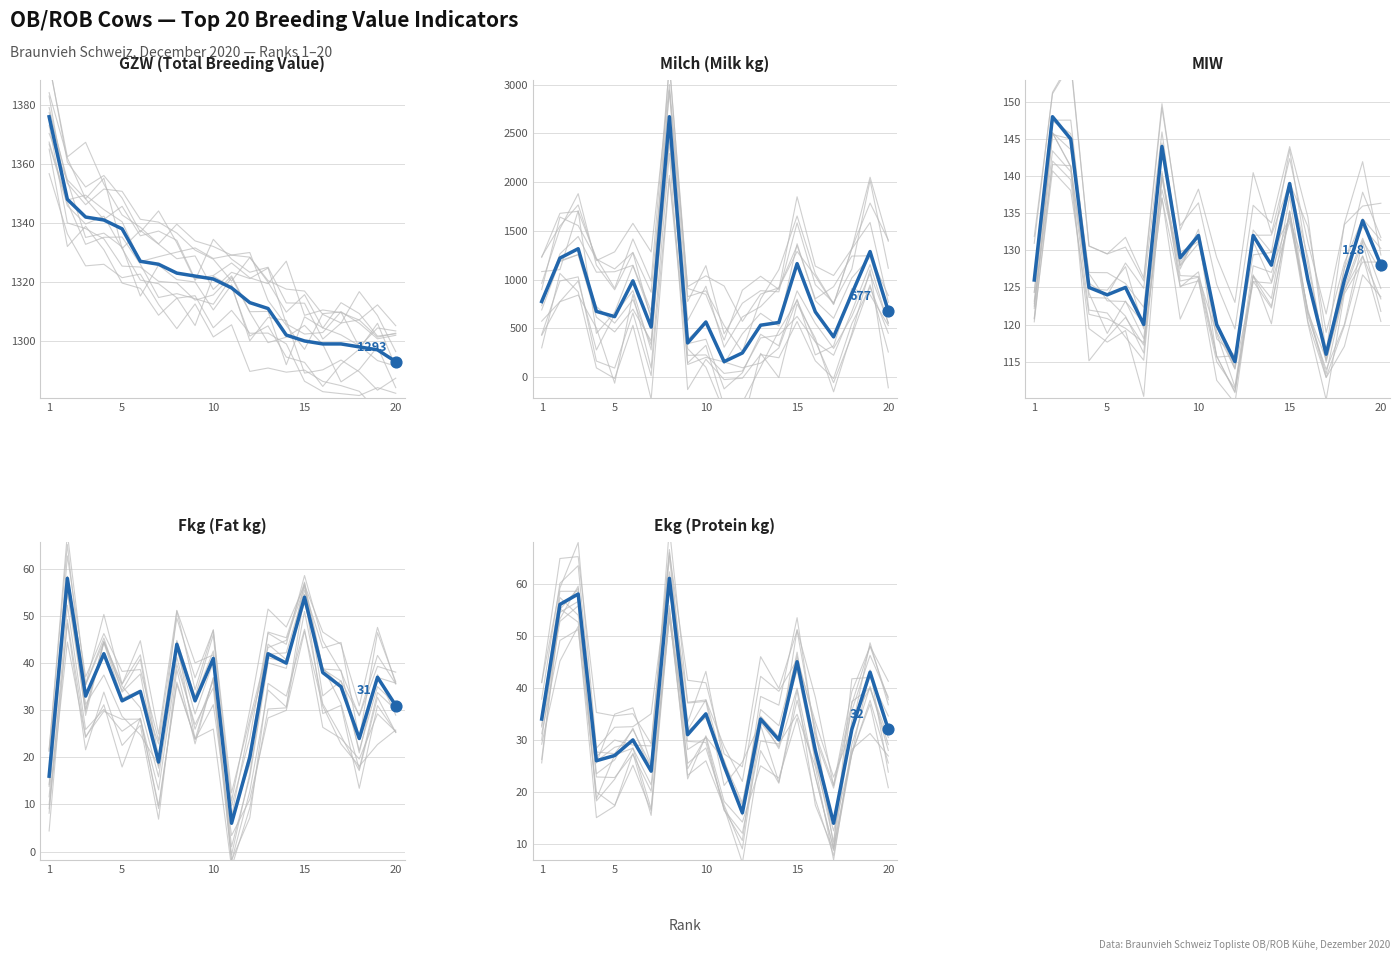

Which series contains the lowest Y value?

Fkg